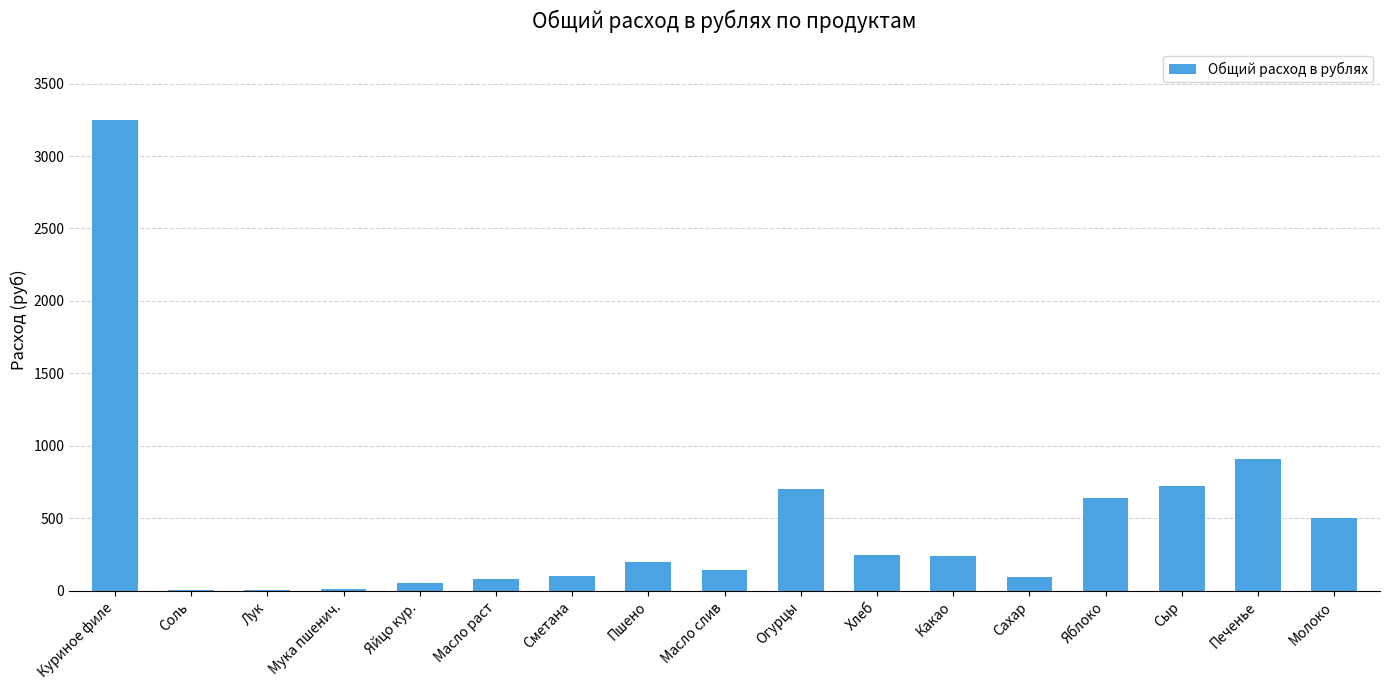

What is the sum of the values at Пшено and Какао?

440.0